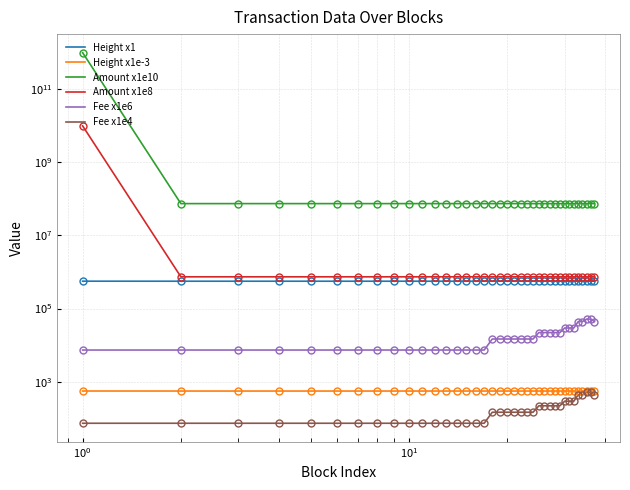

What is the sum of all Fee x1e6 values?

661500.0